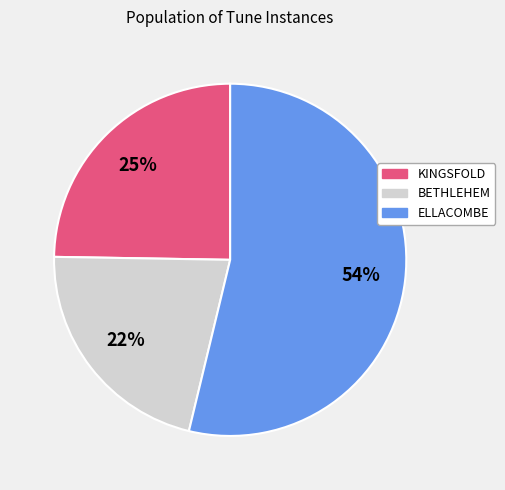

True or false: BETHLEHEM accounts for 22% of the total.

True